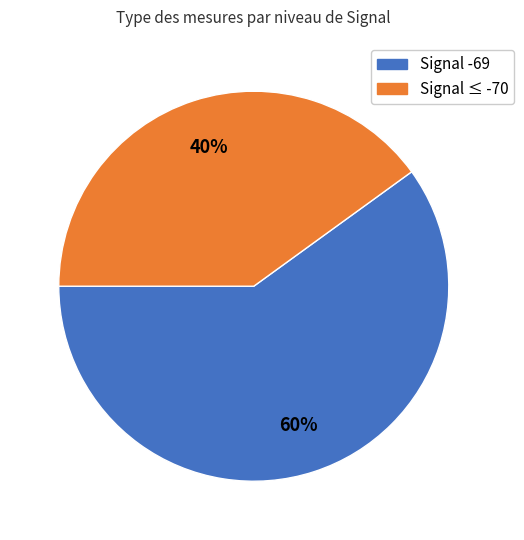

Is there a majority slice in this chart?

Yes